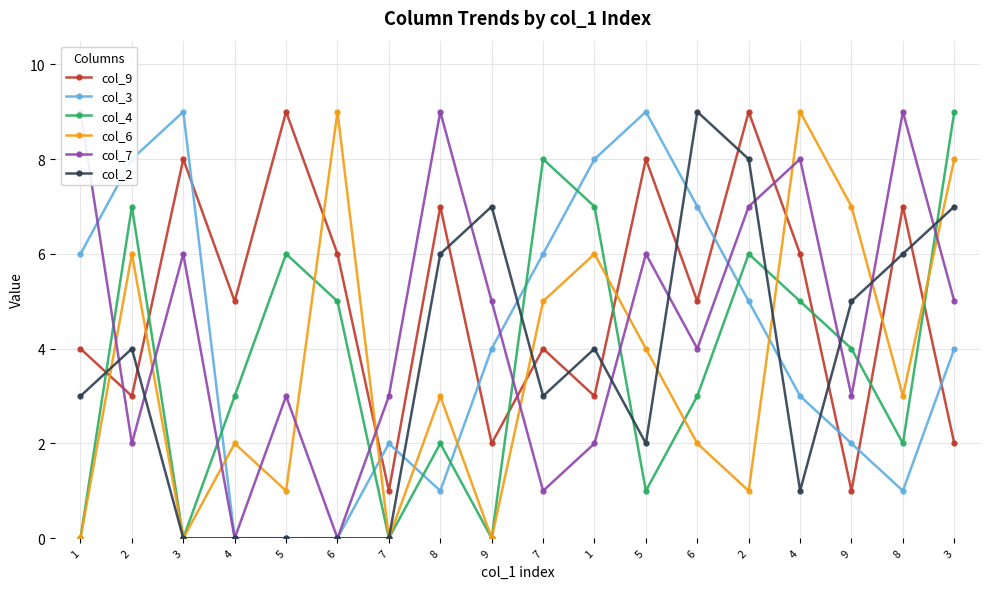

In col_9, how many points are higher than both neighbors (excluding endpoints)?

7